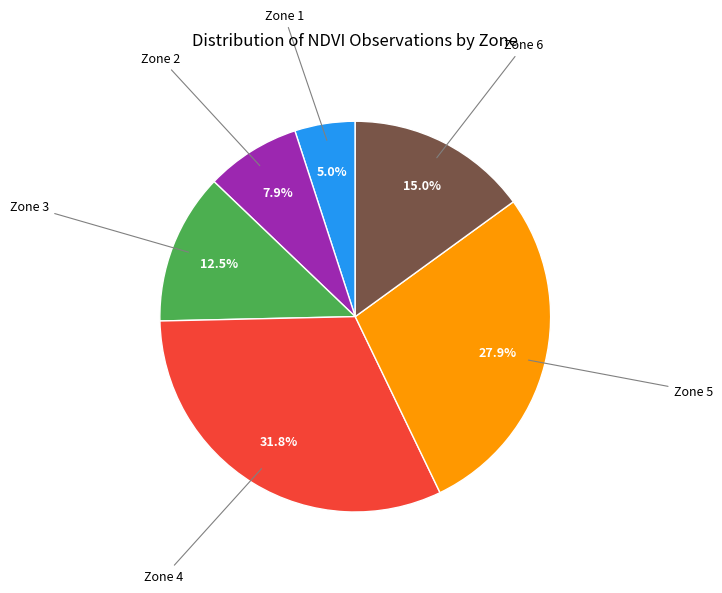

Is there any slice that represents more than half of the pie?

No